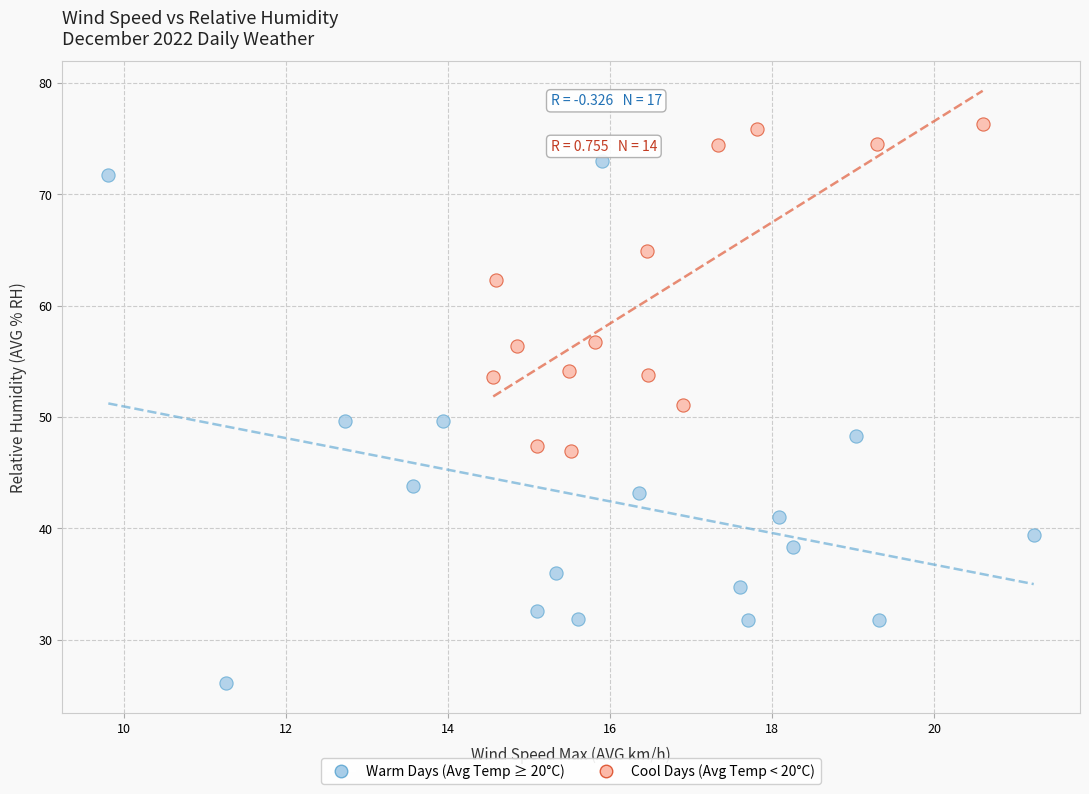

Which series contains the highest Y value?

Cool Days (Avg Temp < 20°C)